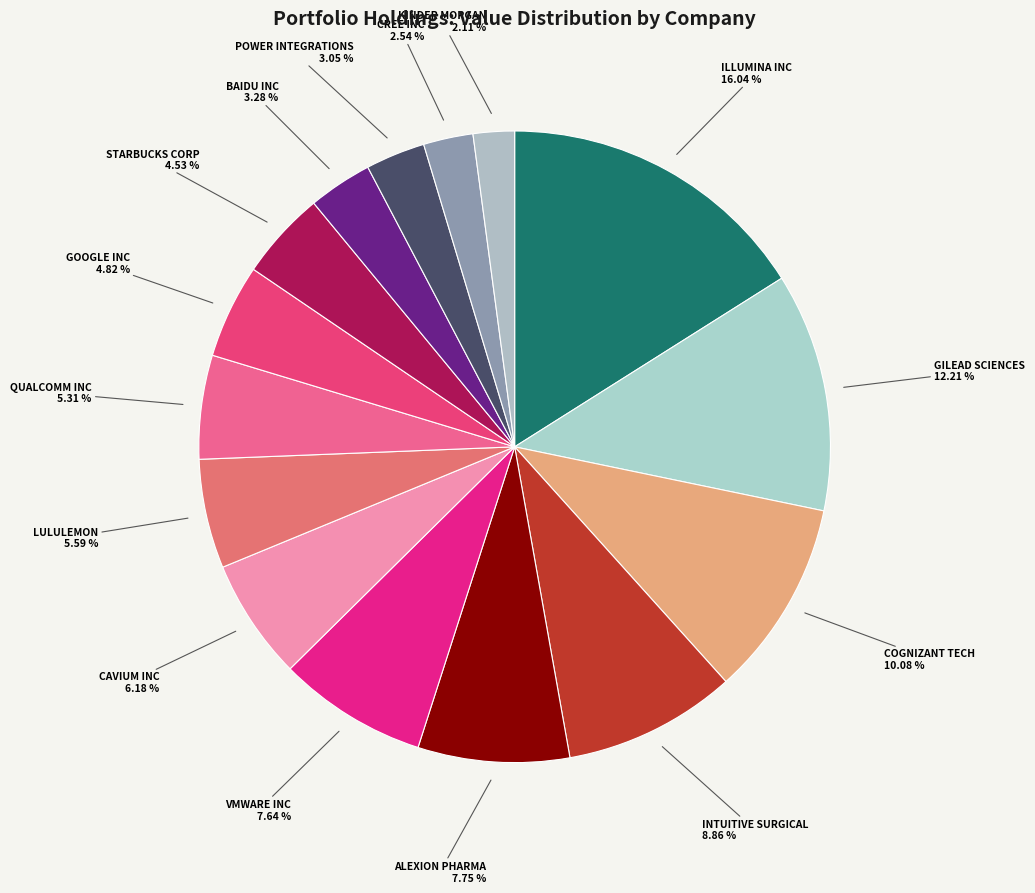

Between POWER INTEGRATIONS 3.05 % and GILEAD SCIENCES 12.21 %, which is larger?

GILEAD SCIENCES 12.21 %